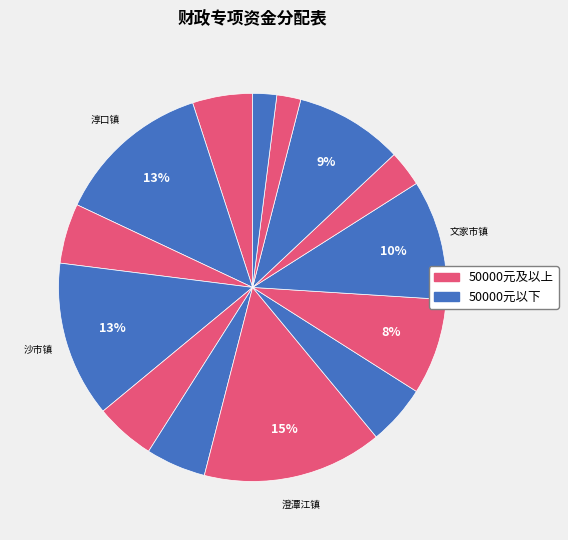

What is the largest slice in the pie chart?

澄潭江镇